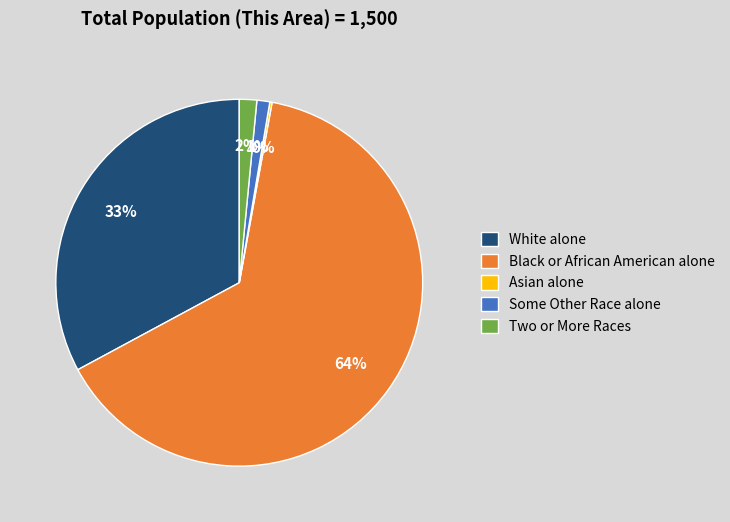

Is there any slice that represents more than half of the pie?

Yes